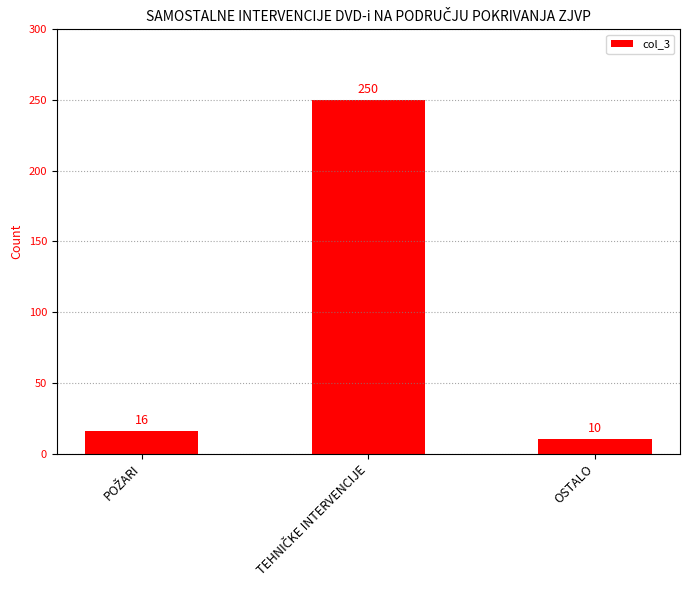

What is the sum of all values?

276